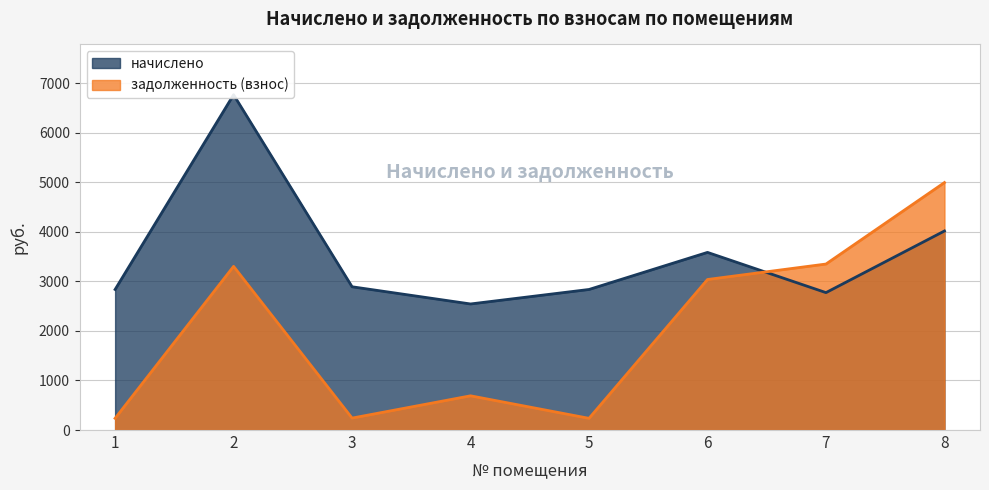

True or false: начислено has more than 2 interior local peaks.

False